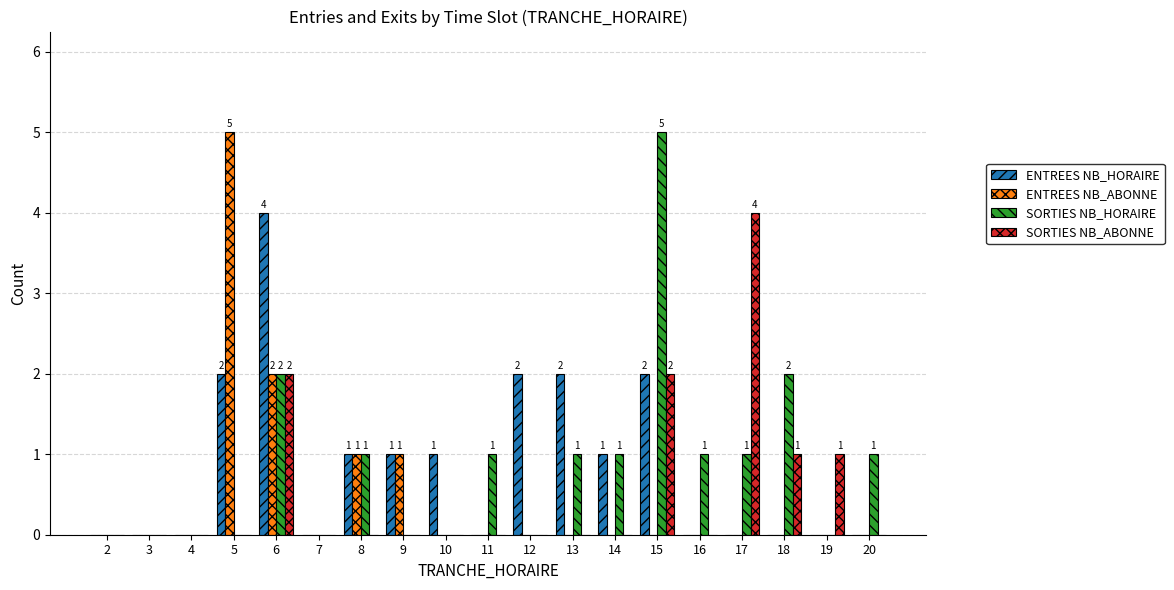

Reading left to right, list all the values displayed in this chart.

ENTREES NB_HORAIRE: 2=0	3=0	4=0	5=2	6=4	7=0	8=1	9=1	10=1	11=0	12=2	13=2	14=1	15=2	16=0	17=0	18=0	19=0	20=0
ENTREES NB_ABONNE: 2=0	3=0	4=0	5=5	6=2	7=0	8=1	9=1	10=0	11=0	12=0	13=0	14=0	15=0	16=0	17=0	18=0	19=0	20=0
SORTIES NB_HORAIRE: 2=0	3=0	4=0	5=0	6=2	7=0	8=1	9=0	10=0	11=1	12=0	13=1	14=1	15=5	16=1	17=1	18=2	19=0	20=1
SORTIES NB_ABONNE: 2=0	3=0	4=0	5=0	6=2	7=0	8=0	9=0	10=0	11=0	12=0	13=0	14=0	15=2	16=0	17=4	18=1	19=1	20=0